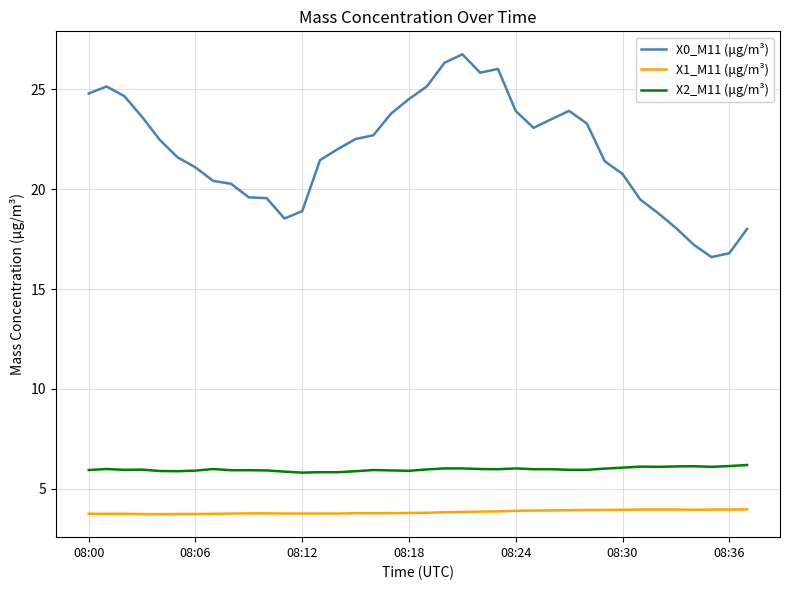

At how many categories does at least one series exceed 7?

38